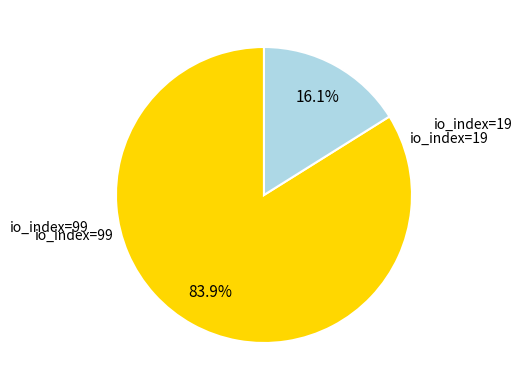

To the nearest percent, what percentage of the pie is io_index=19?

16%